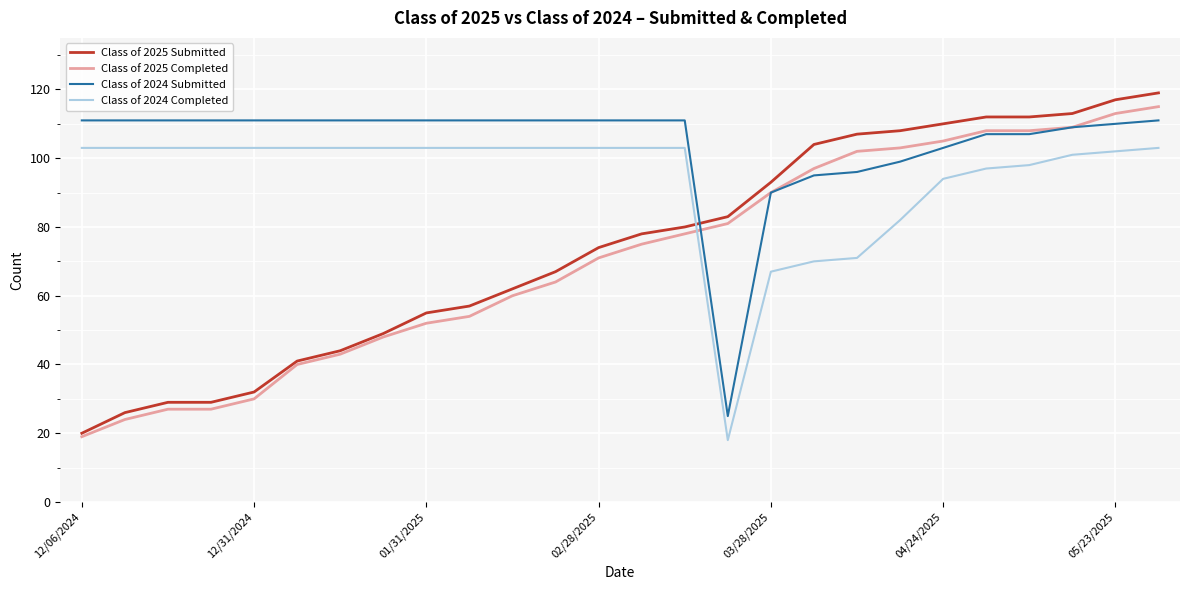

What is the maximum value shown in the chart?

119